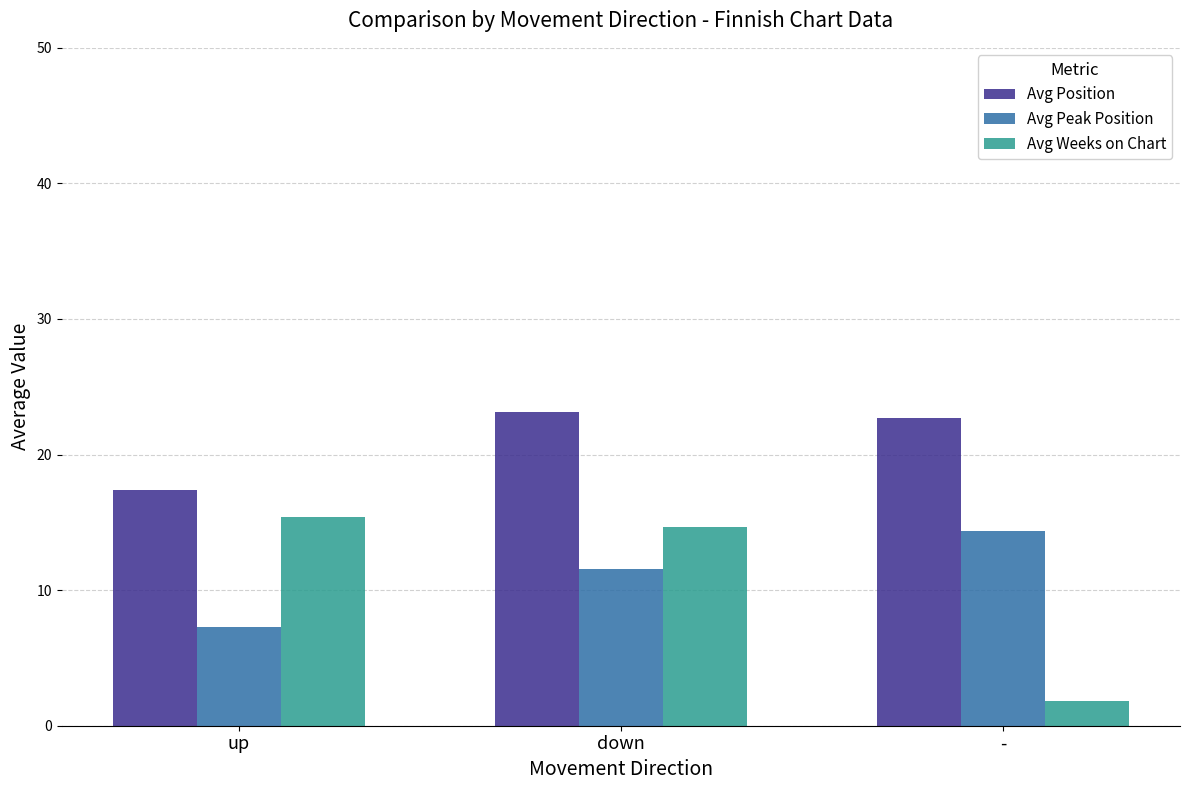

At which label does Avg Weeks on Chart reach its minimum?

-